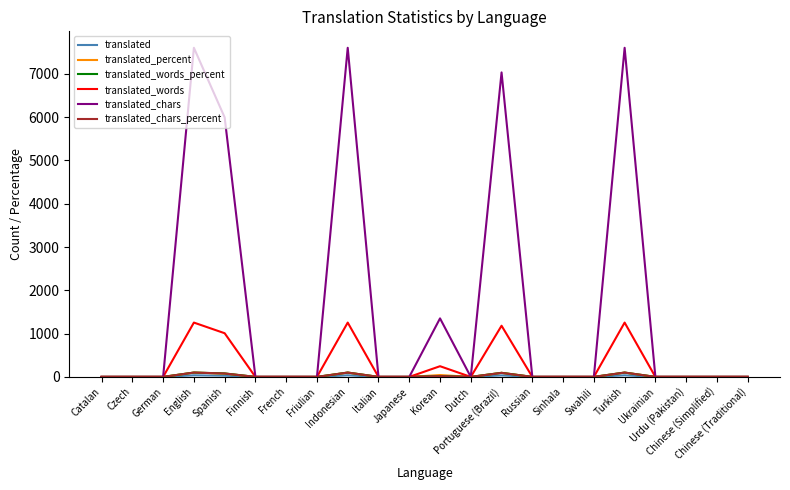

Does the chart have visible grid lines?

No